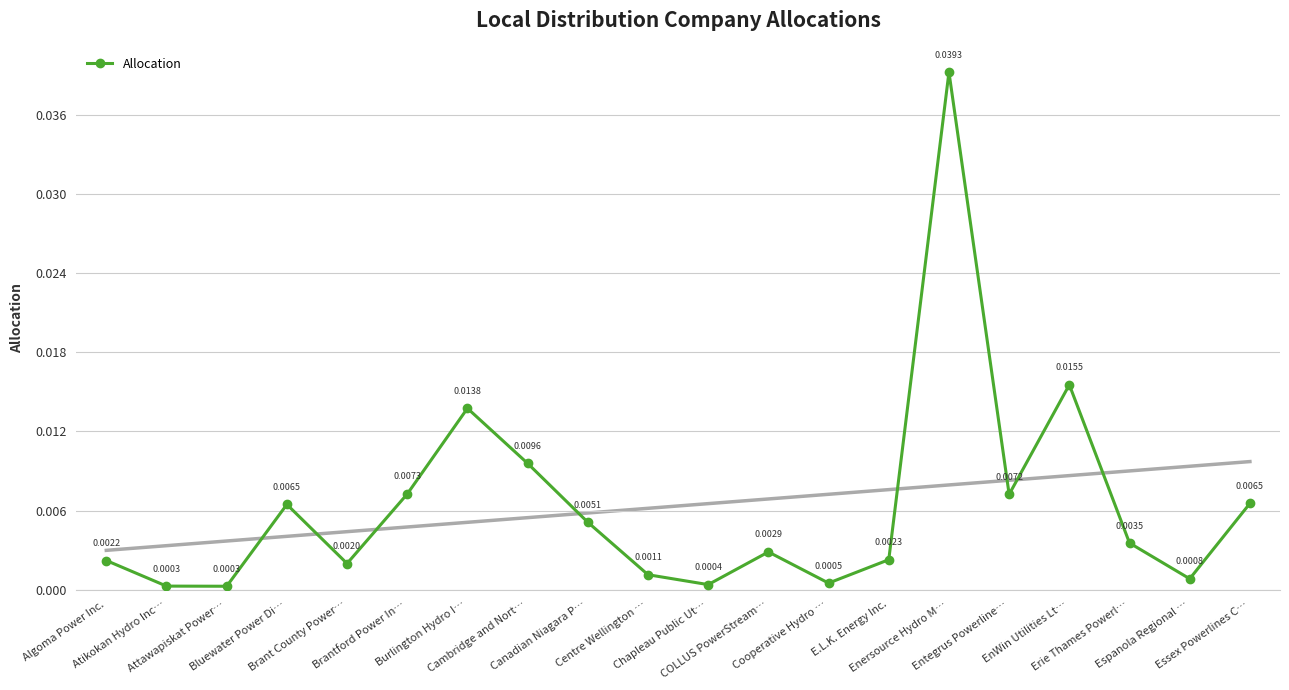

The chart shows a value of 0.0 at Atikokan Hydro Inc…. True or false?

True